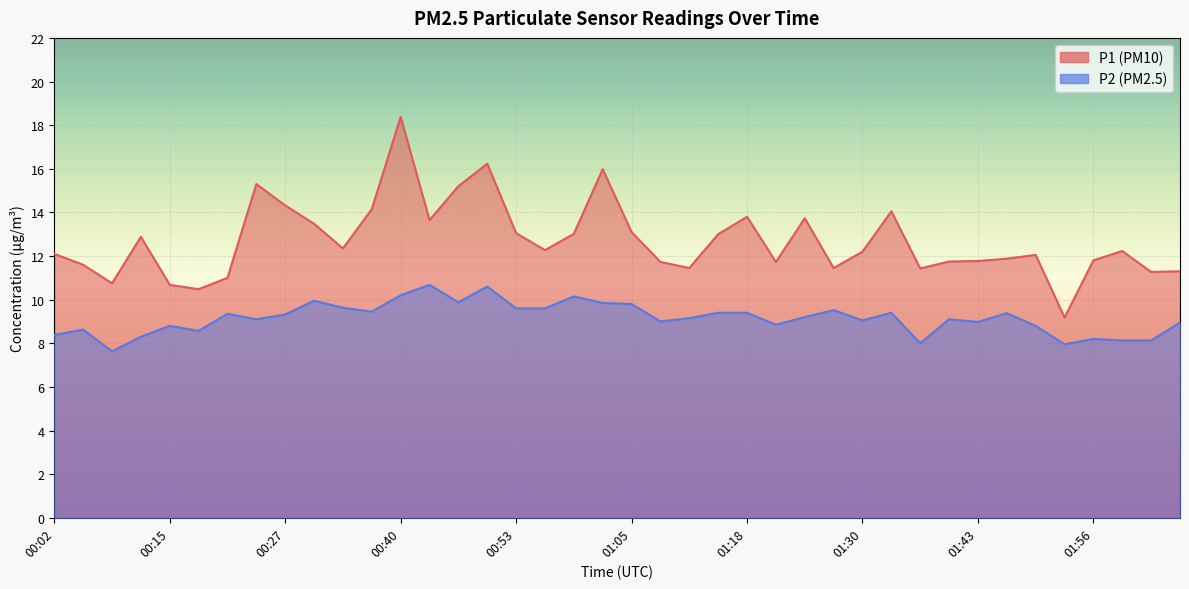

What is the lowest value of the P2 series?

7.6